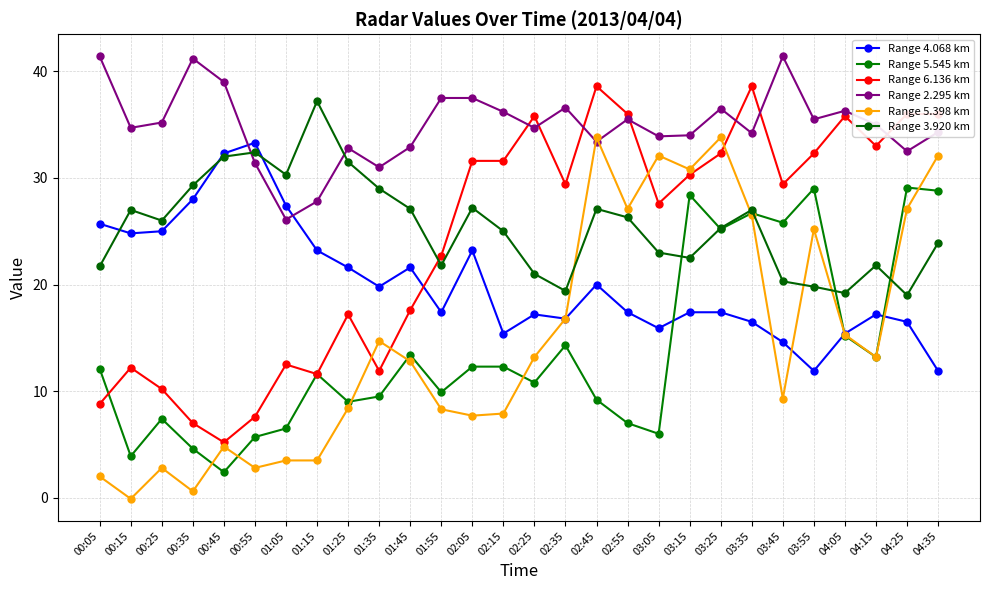

Where is Range 4.068 km nearest to the value 22?

01:25